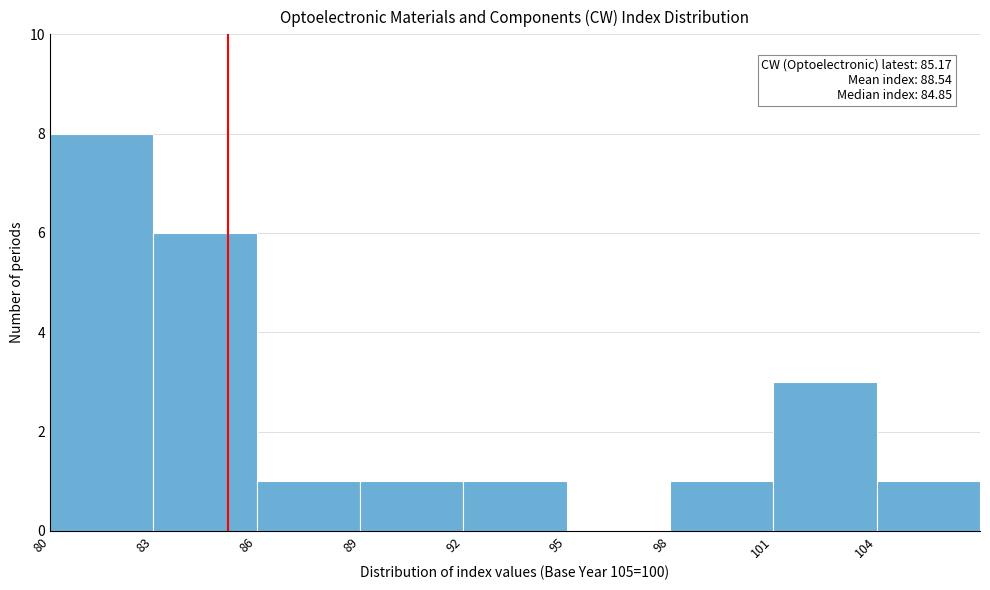

Which range on the x-axis has the tallest bar?

80 to 83